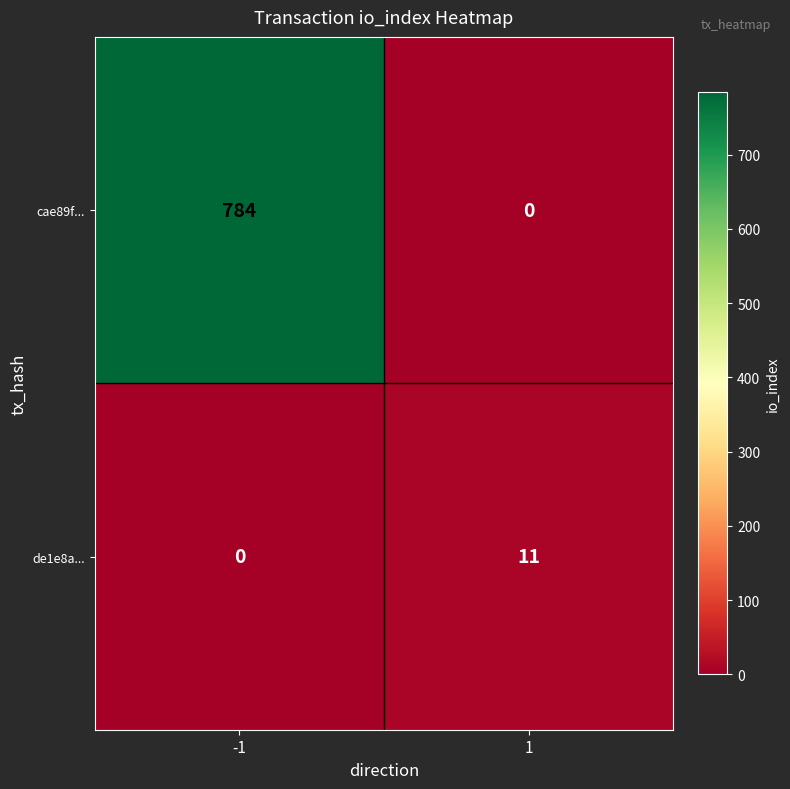

List the series in order of their overall mean, lowest first.

de1e8a..., cae89f...